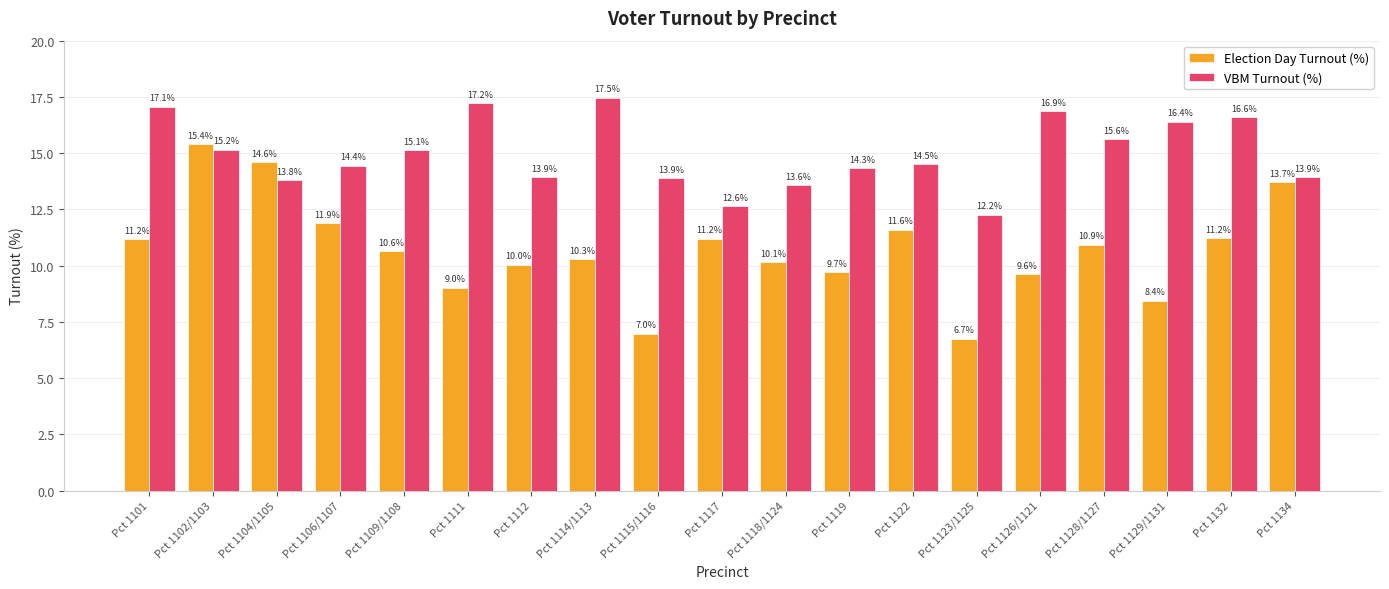

What is the label of the 5th bar from the right?

Pct 1126/1121